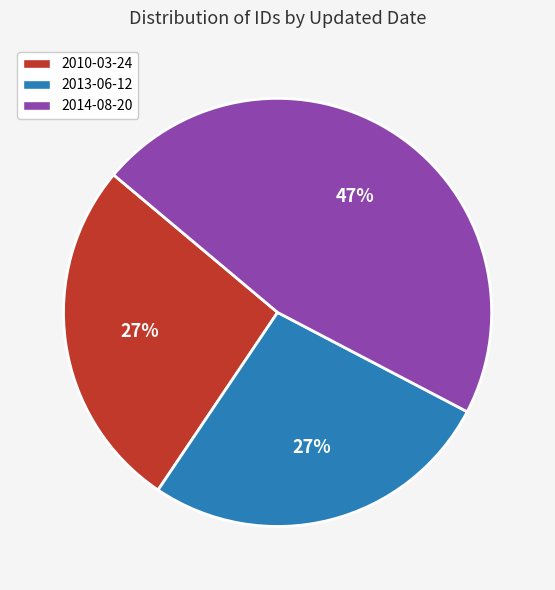

How many slices are in this pie chart?

3